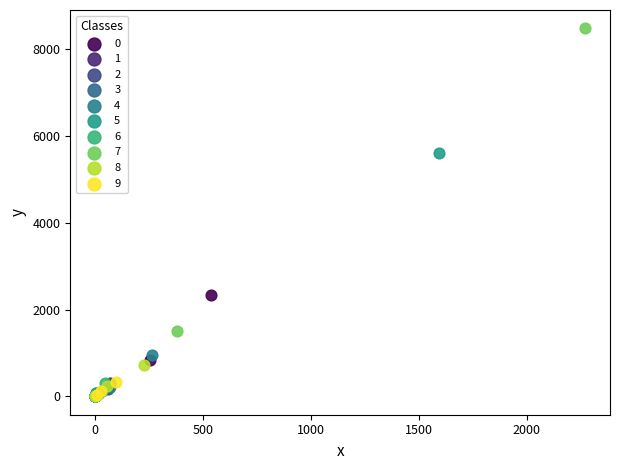

Which series has the widest spread of Y values?

7